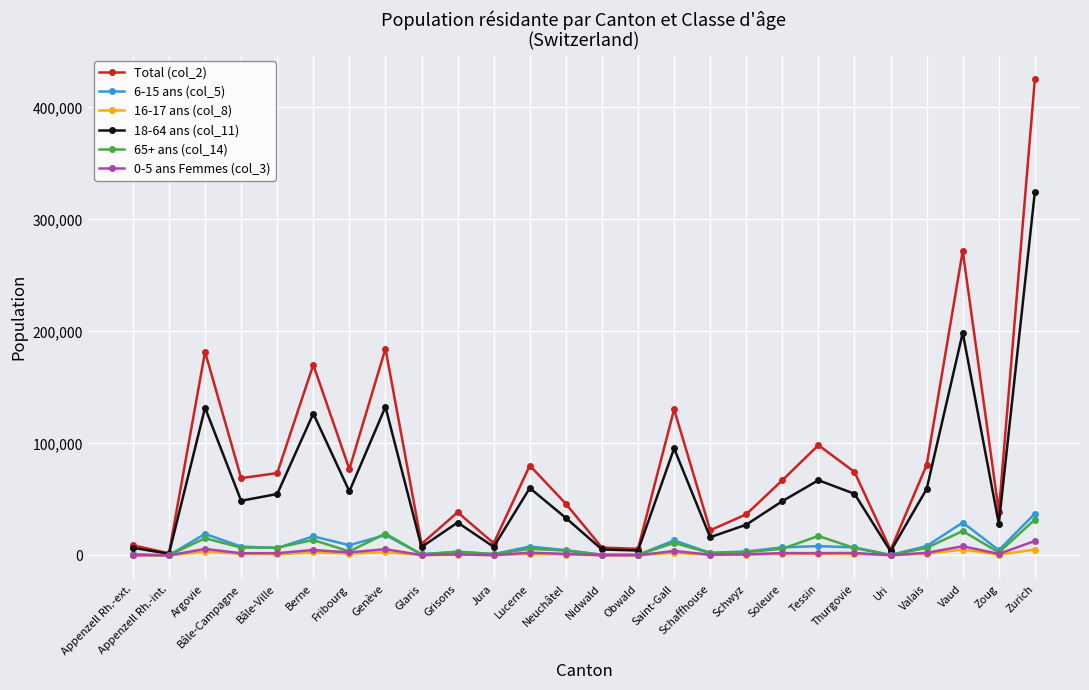

What is the label of the 8th point from the left?

Genève